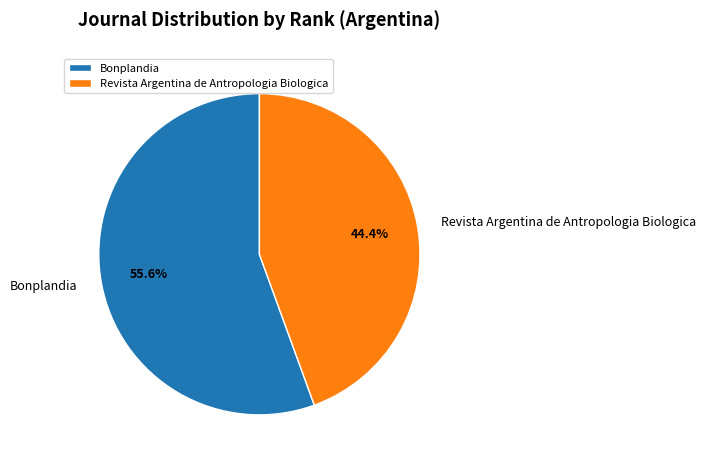

Which category has the smallest portion of the pie?

Revista Argentina de Antropologia Biologica